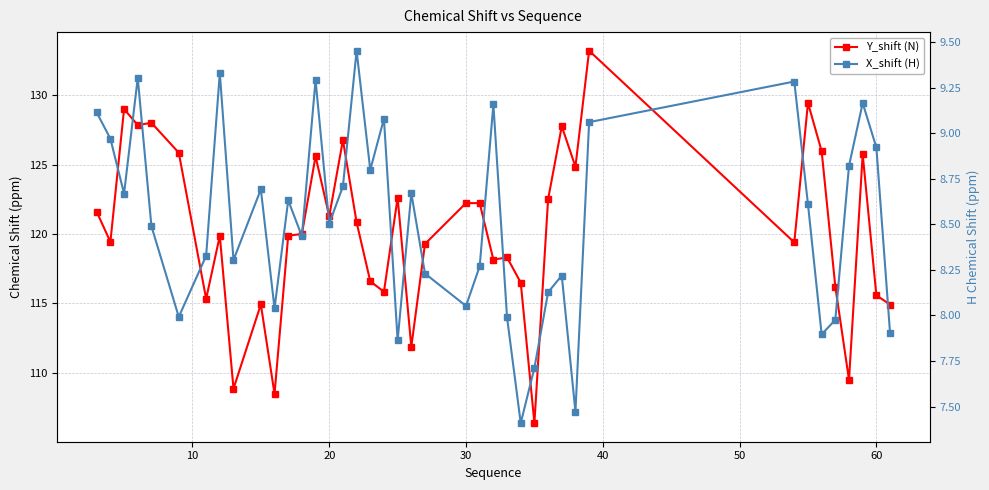

True or false: Y_shift (N) and X_shift (H) cross at least once.

False